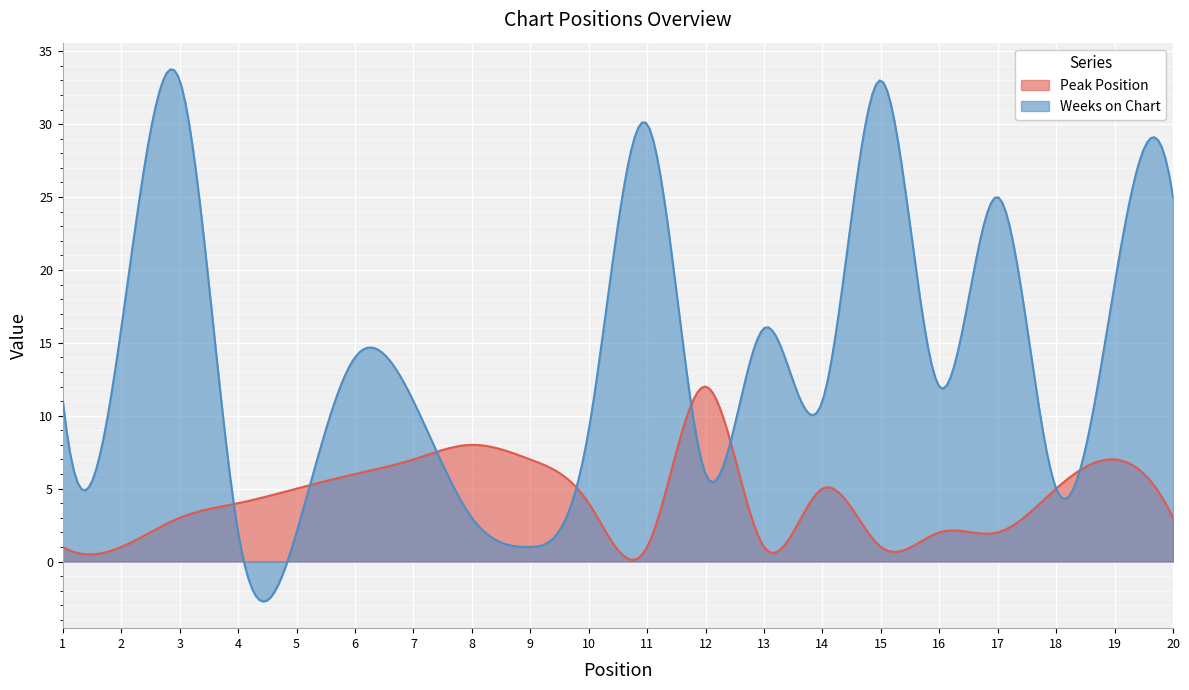

Where do Weeks on Chart and Peak Position first cross each other?

3 and 4